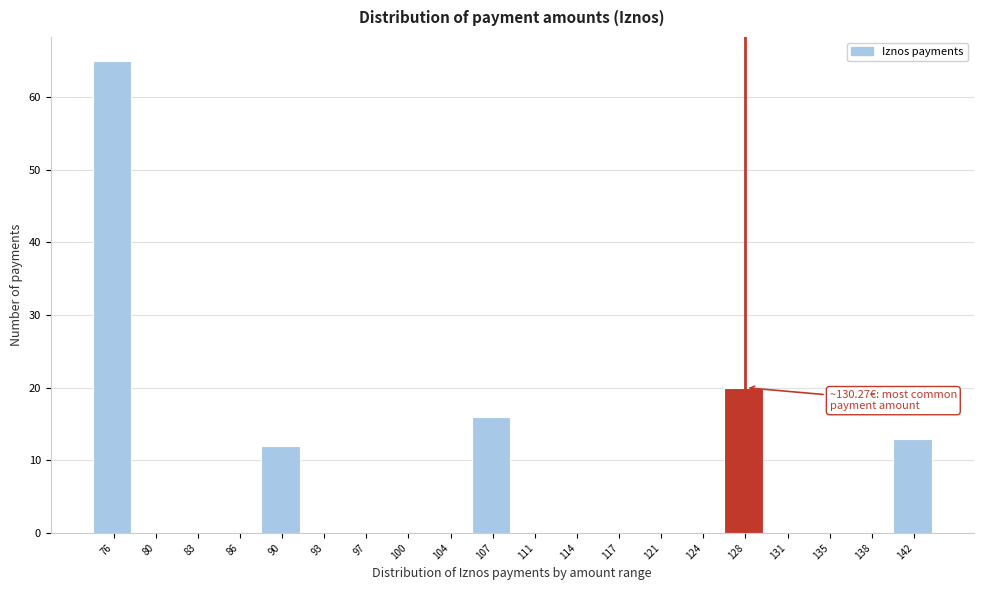

Reading left to right, list all the values displayed in this chart.

76=65	80=0	83=0	86=0	90=12	93=0	97=0	100=0	104=0	107=16	111=0	114=0	117=0	121=0	124=0	128=20	131=0	135=0	138=0	142=13